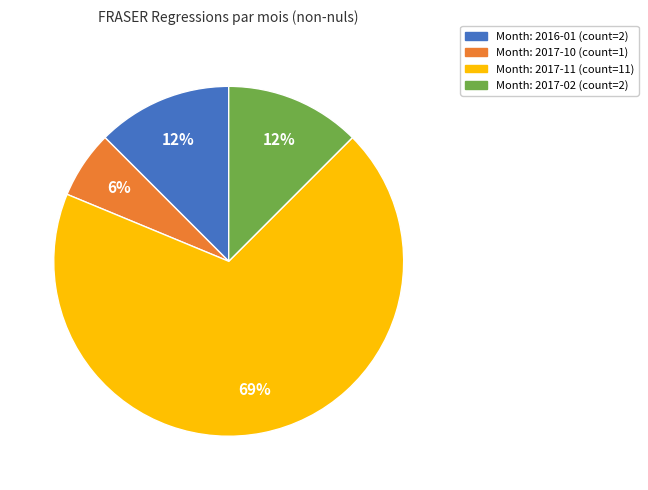

Is there any slice that represents more than half of the pie?

Yes